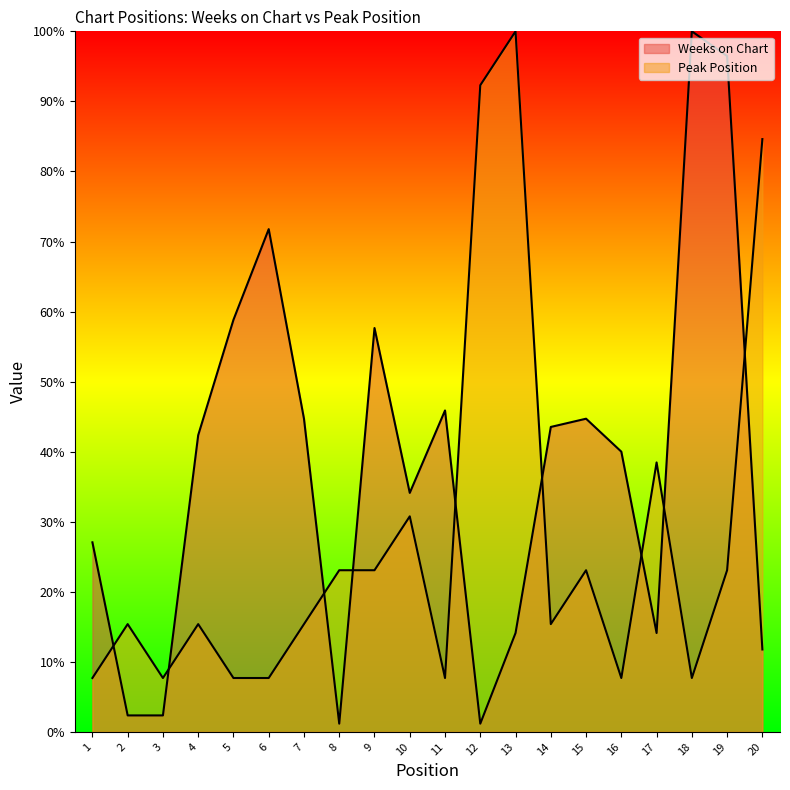

What is the sum of the Weeks on Chart values at 15 and 11?

90.6